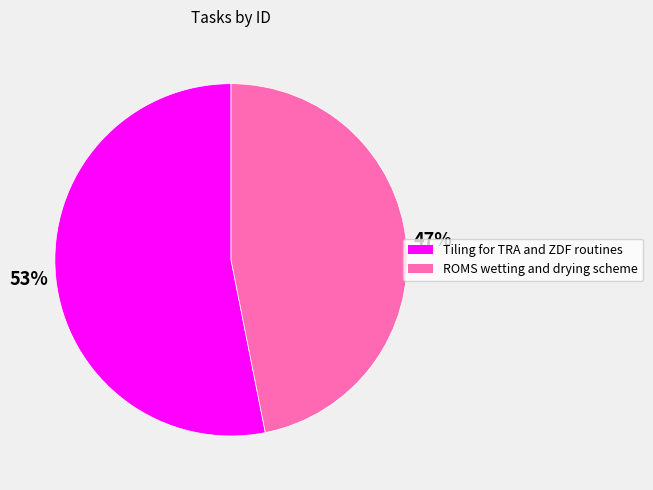

Is it true that Tiling for TRA and ZDF routines is 53% of the pie?

True